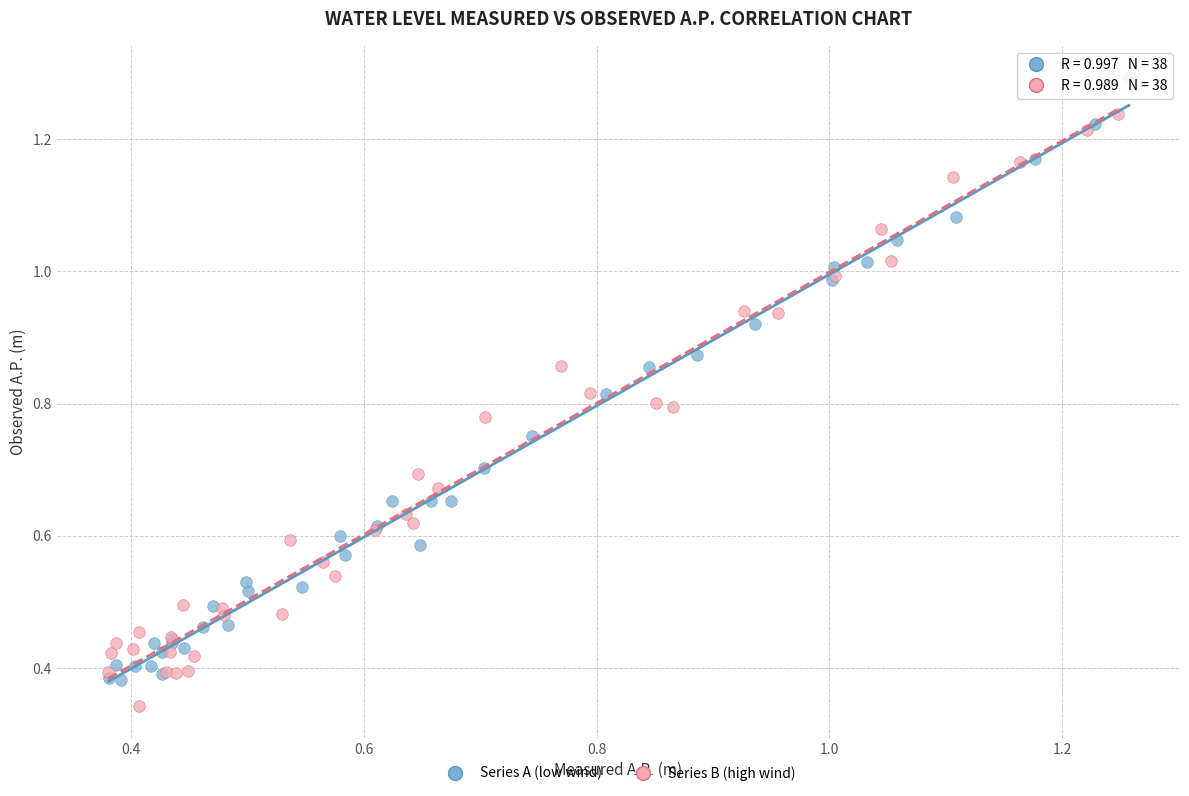

What are all the series names shown in the legend?

Series A (low wind), Series B (high wind)